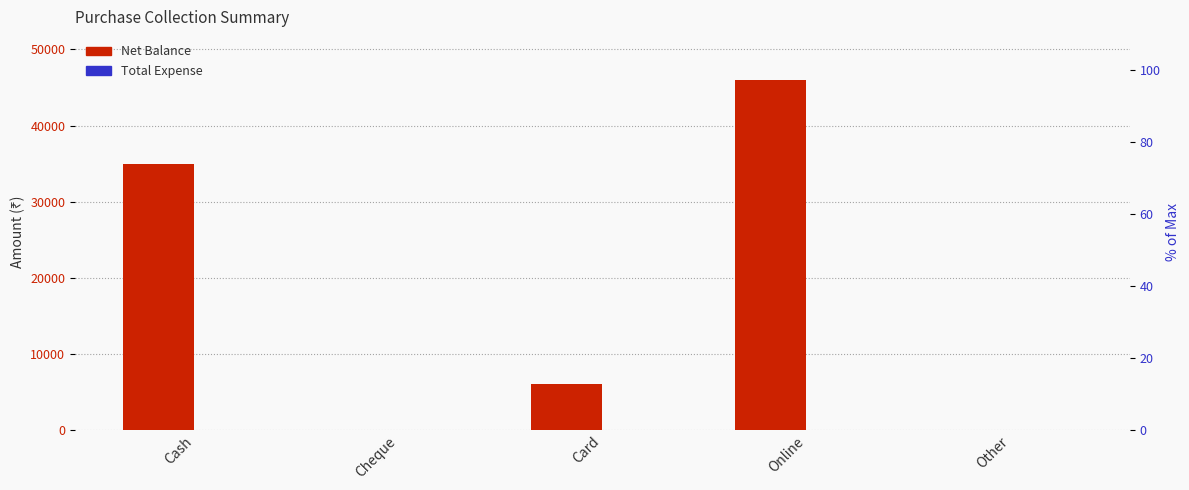

Which series changed the most between Card and Other?

Net Balance